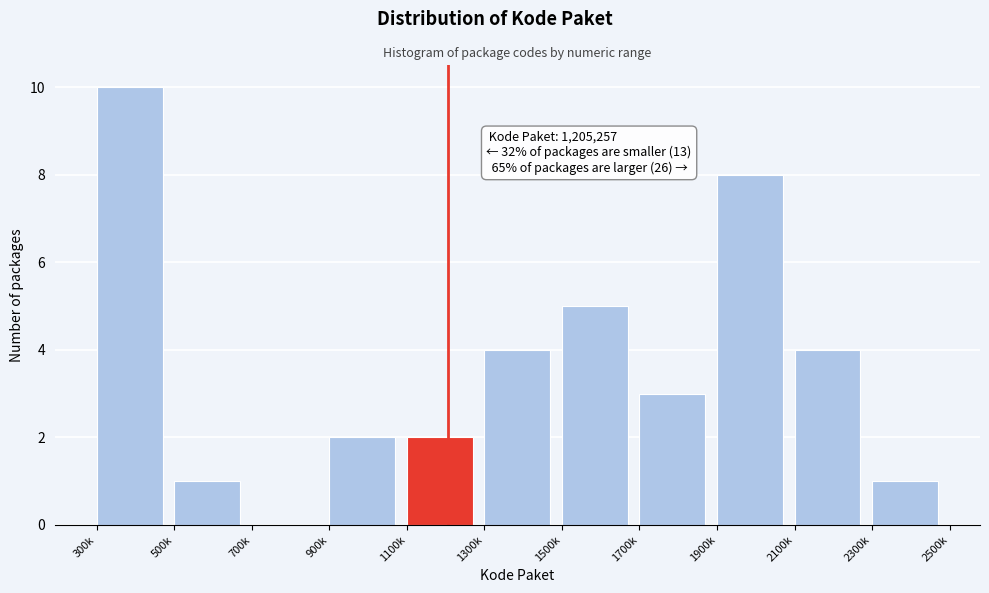

Reading left to right, transcribe all the data shown in this chart.

300k=10	500k=1	700k=0	900k=2	1100k=2	1300k=4	1500k=5	1700k=3	1900k=8	2100k=4	2300k=1